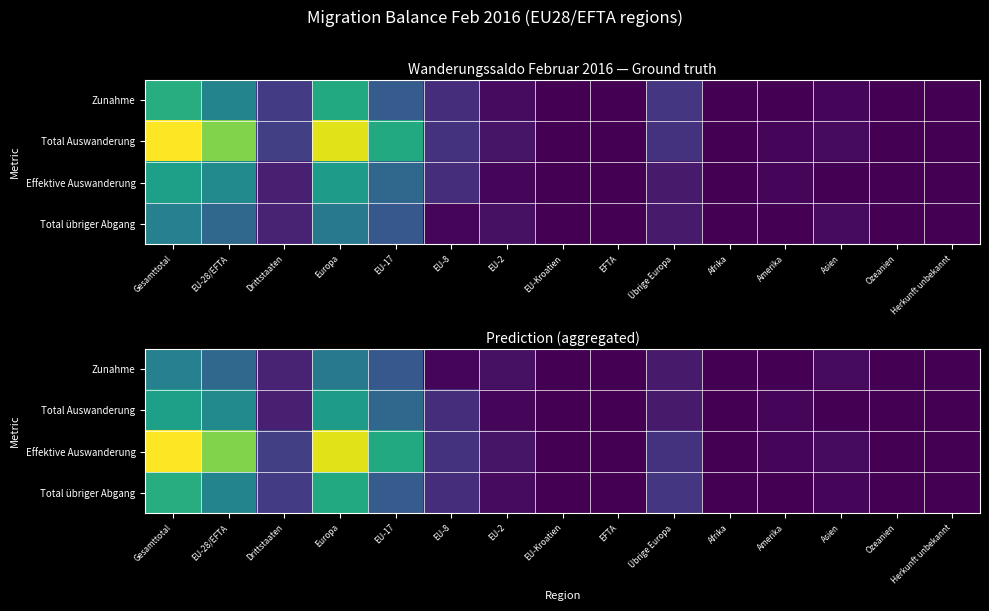

Is the value of Total übriger Abgang at Übrige Europa greater than the value of Zunahme at EU-28/EFTA?

No